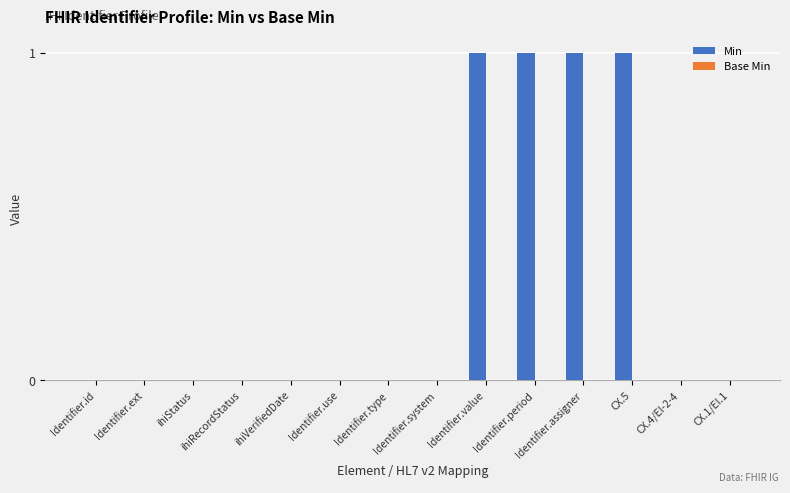

How many distinct data groups are displayed?

1